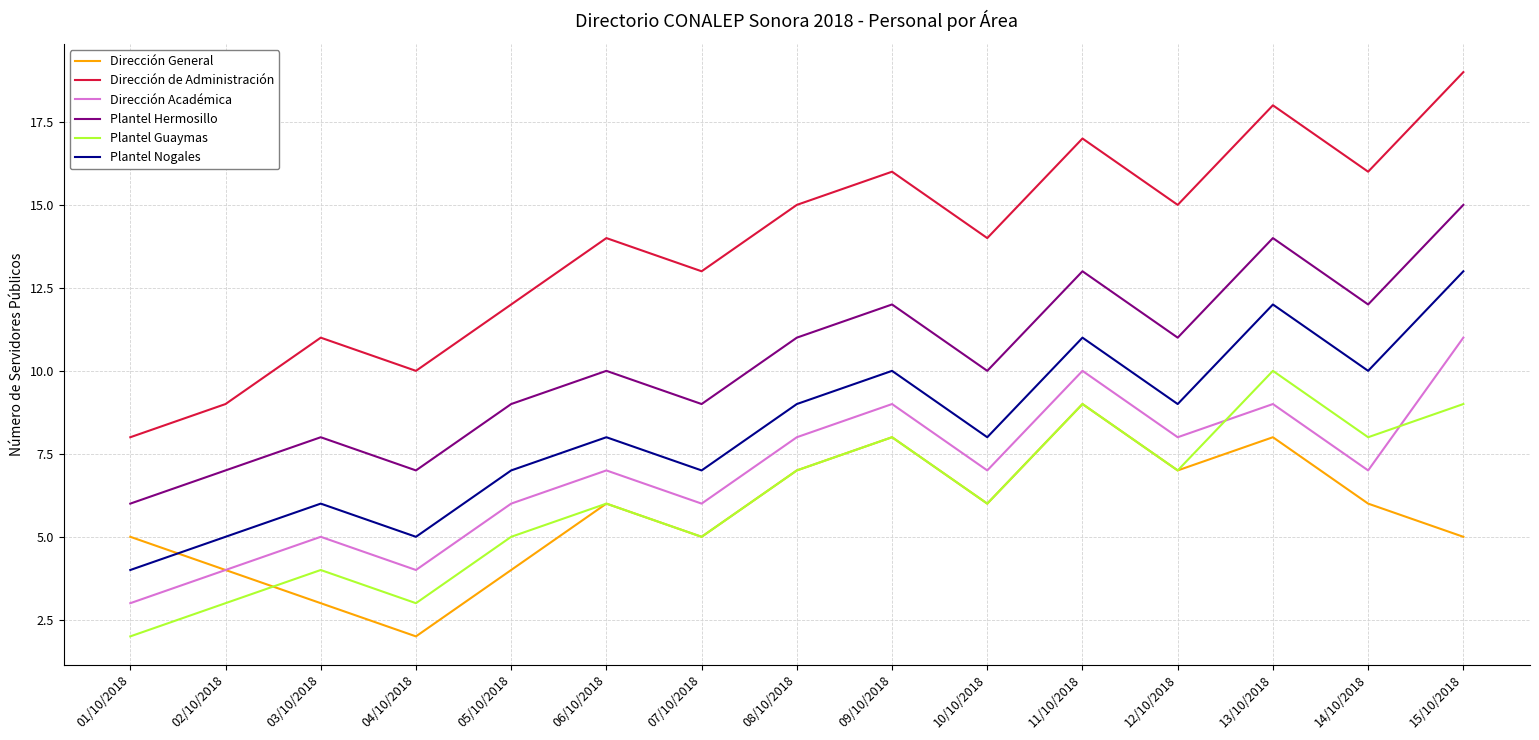

How many interior local peaks does the Dirección General series have?

4